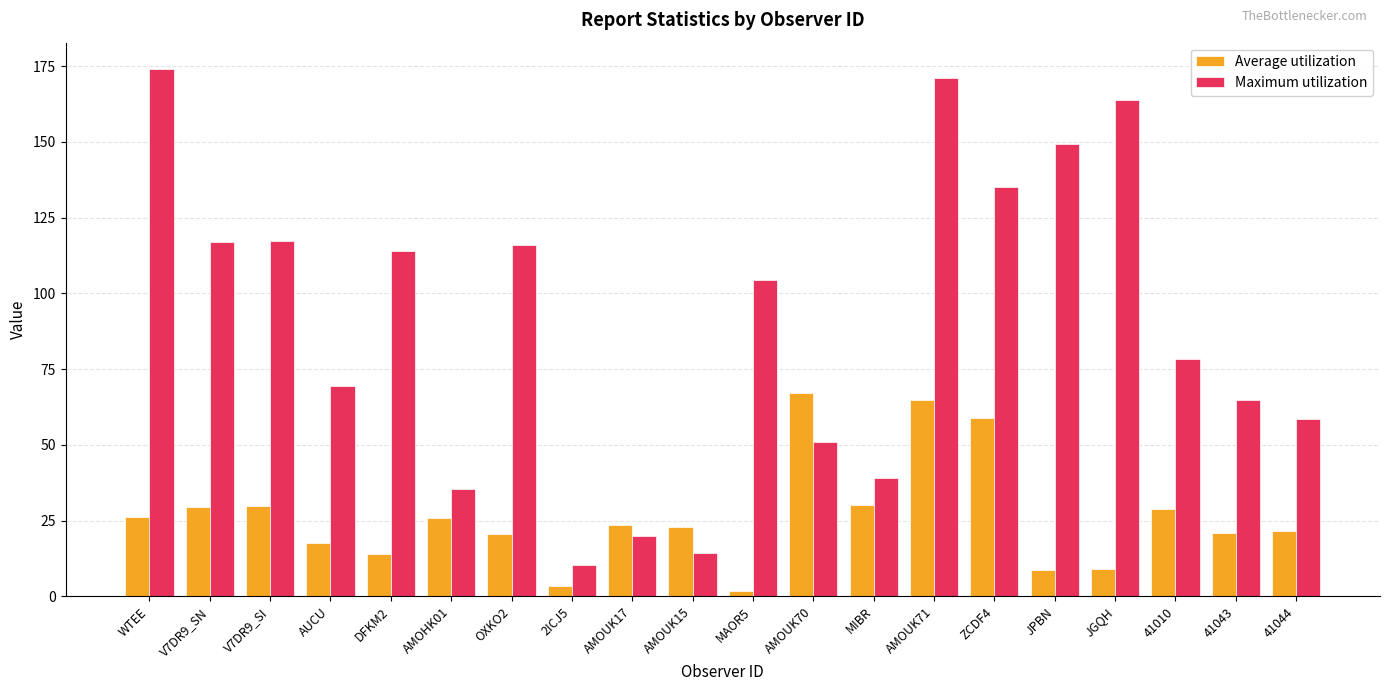

What is the difference between the Maximum utilization values at AMOHK01 and AUCU?

34.3